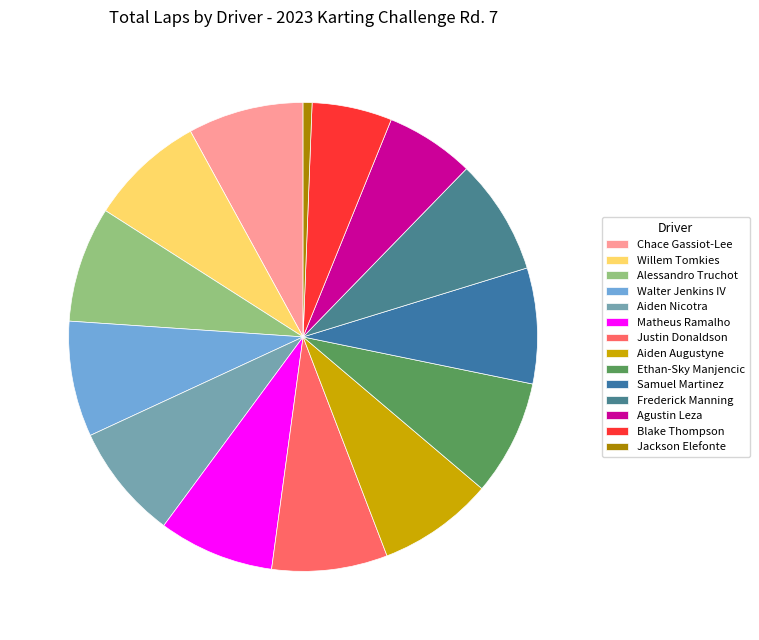

Count the number of slices in the pie.

14